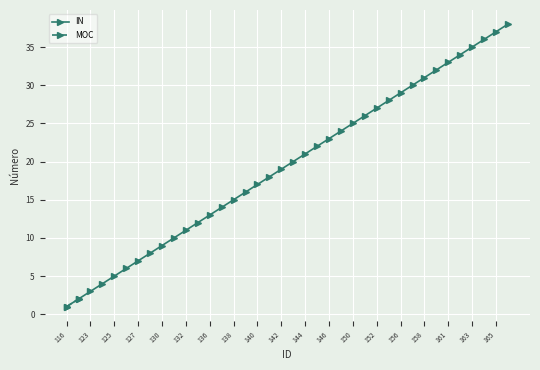

The IN series shows 37 at 165. True or false?

True